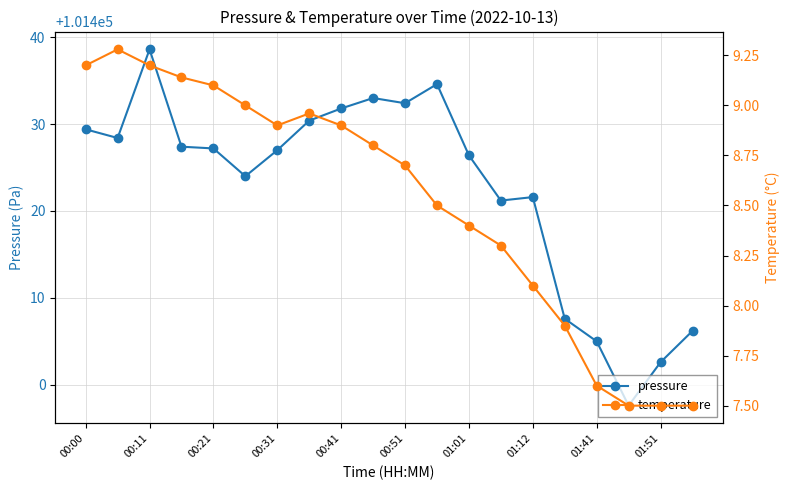

Is it true that pressure equals 101426.4 at 01:01?

True